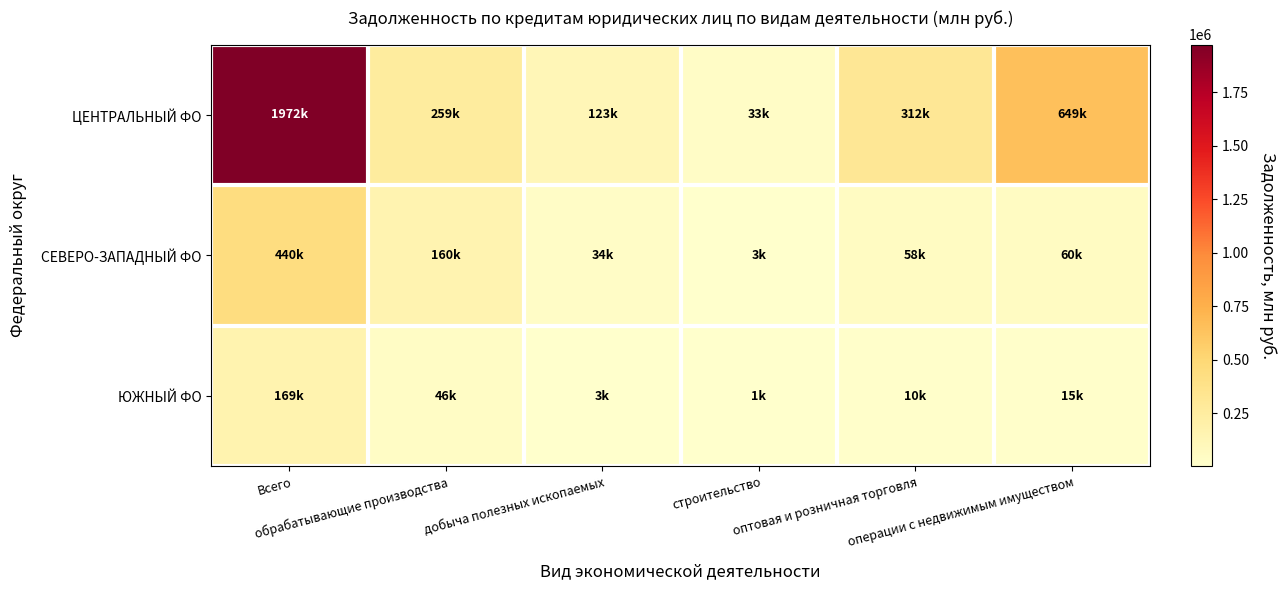

Reading left to right, list all the values displayed in this chart.

ЦЕНТРАЛЬНЫЙ ФО: Всего=1971633	обрабатывающие производства=258860	добыча полезных ископаемых=123280	строительство=33376	оптовая и розничная торговля=312165	операции с недвижимым имуществом=649205
СЕВЕРО-ЗАПАДНЫЙ ФО: Всего=439612	обрабатывающие производства=160258	добыча полезных ископаемых=33673	строительство=2671	оптовая и розничная торговля=57500	операции с недвижимым имуществом=60379
ЮЖНЫЙ ФО: Всего=169261	обрабатывающие производства=46077	добыча полезных ископаемых=2730	строительство=1193	оптовая и розничная торговля=10378	операции с недвижимым имуществом=15227